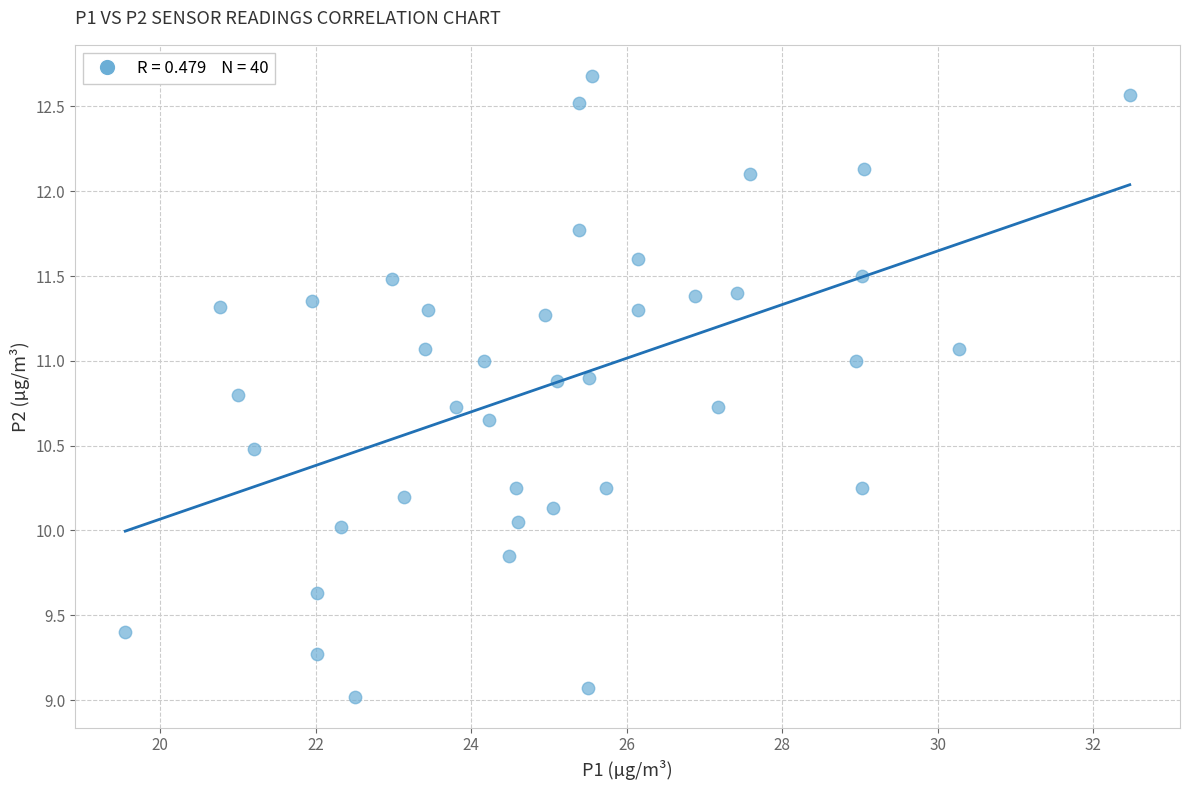

What is the range of Y values (max minus min)?

3.7